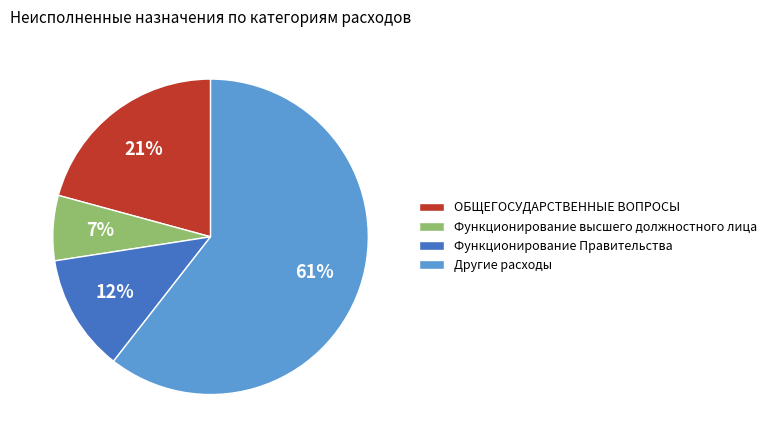

How many slices are in this pie chart?

4